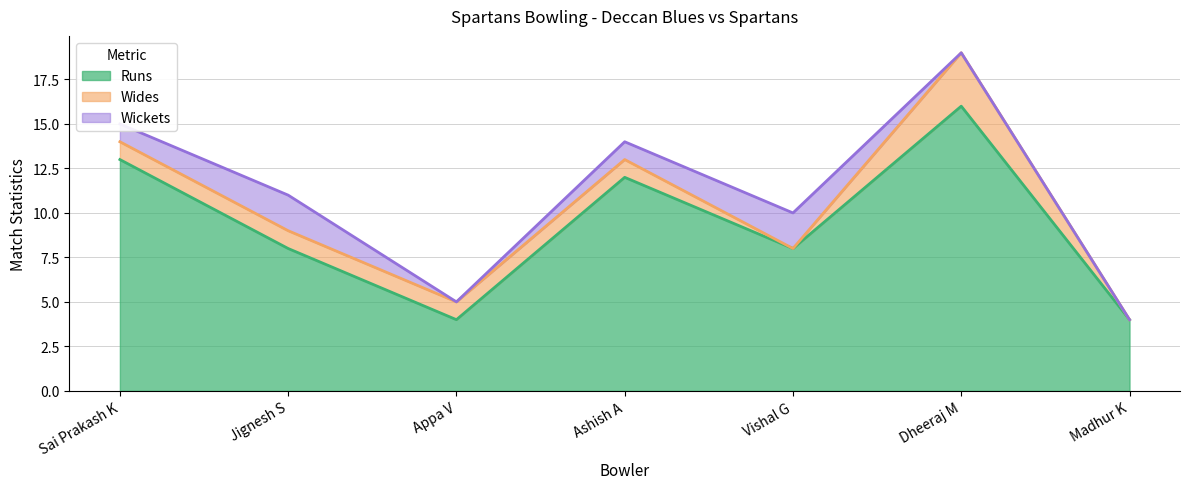

What is the average value of the Wickets series?

1